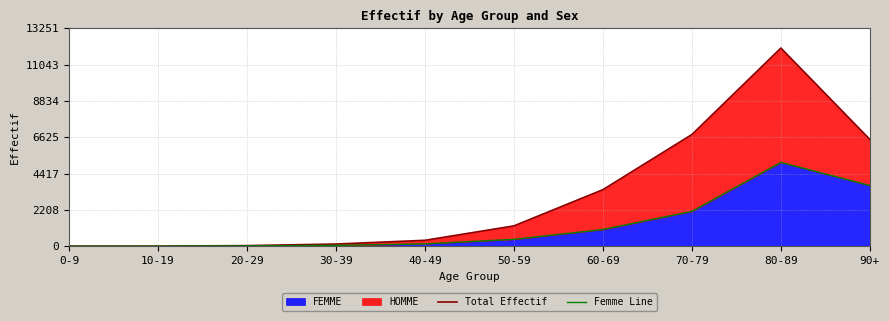

Which category has the lowest value in the Total Effectif series?

0-9